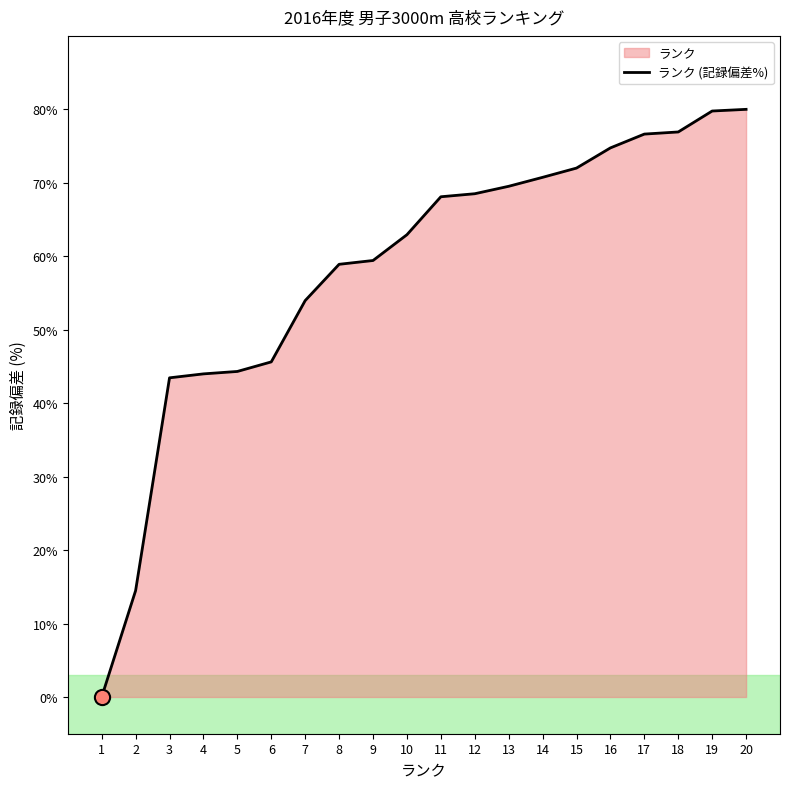

What is the change in value from 1 to 12?

+68.5